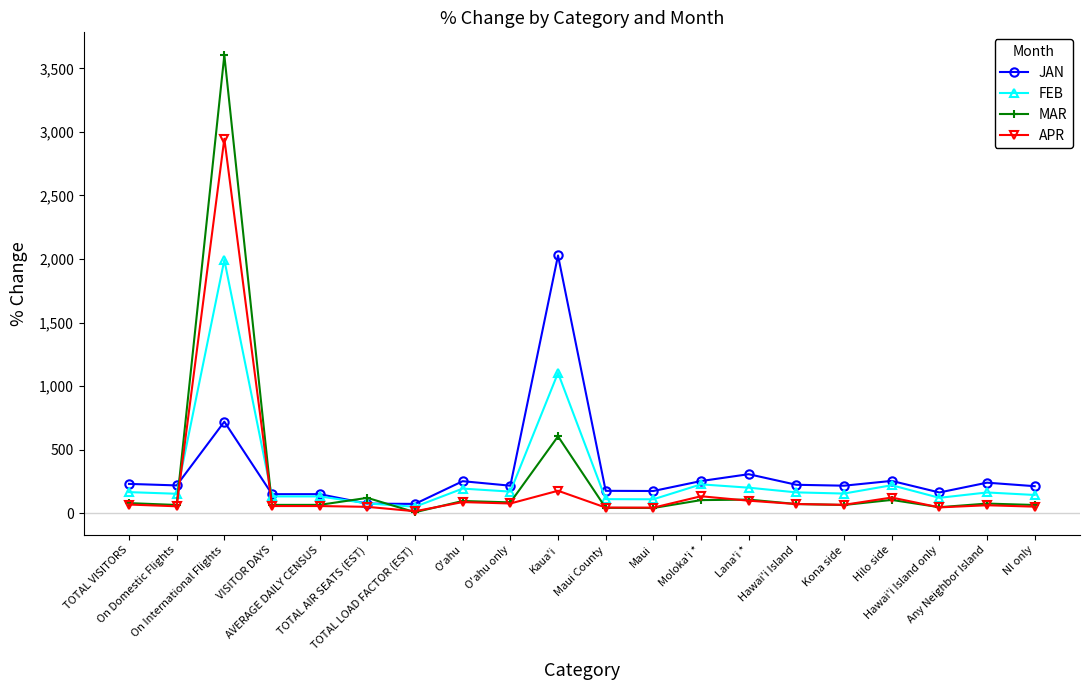

What is the difference between the maximum and second lowest values in the JAN series?

1953.1